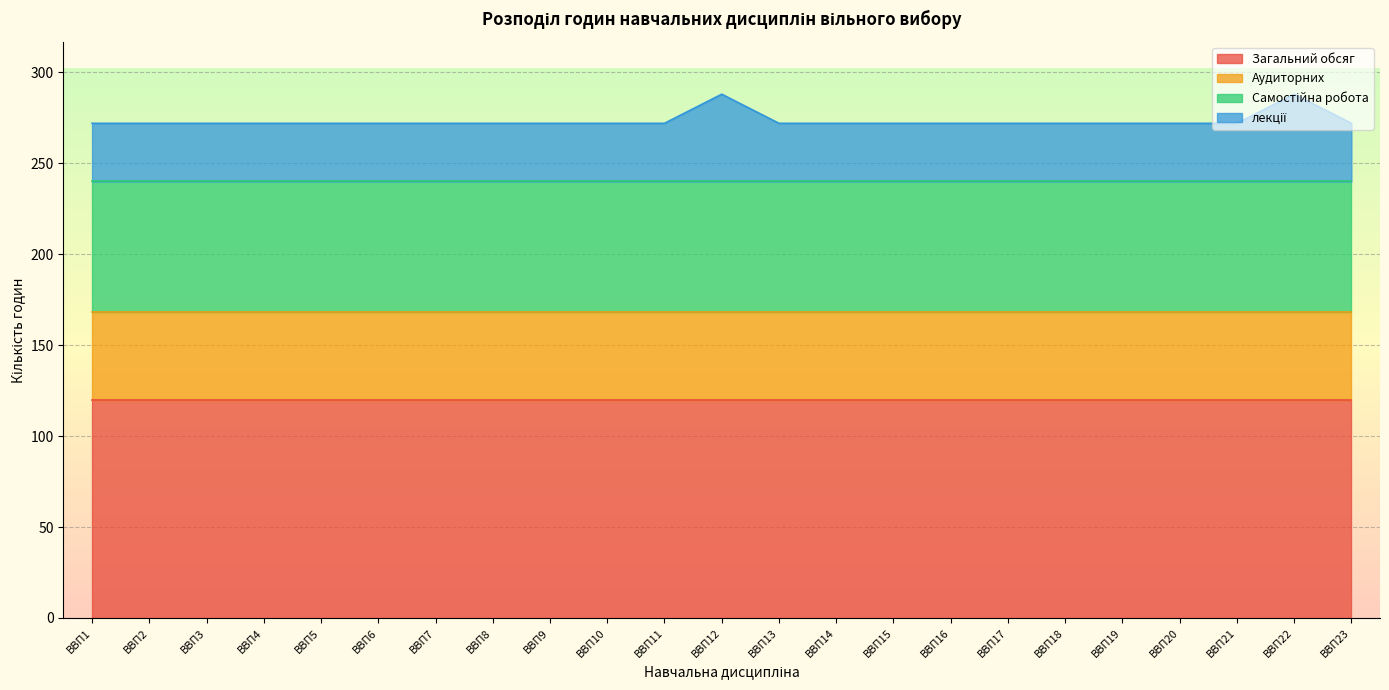

The Загальний обсяг series shows 120 at ВВП6. True or false?

True